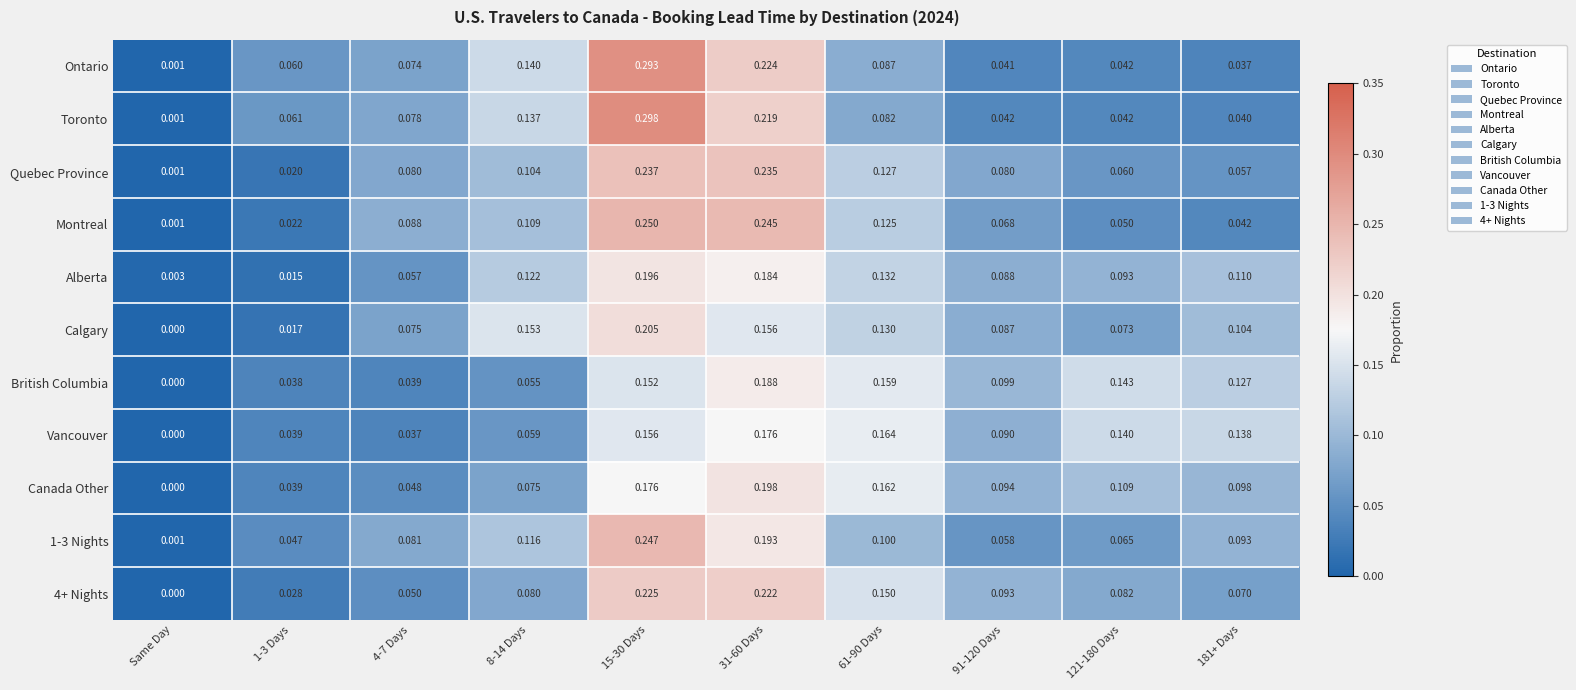

Which series has the largest range (max minus min)?

Toronto